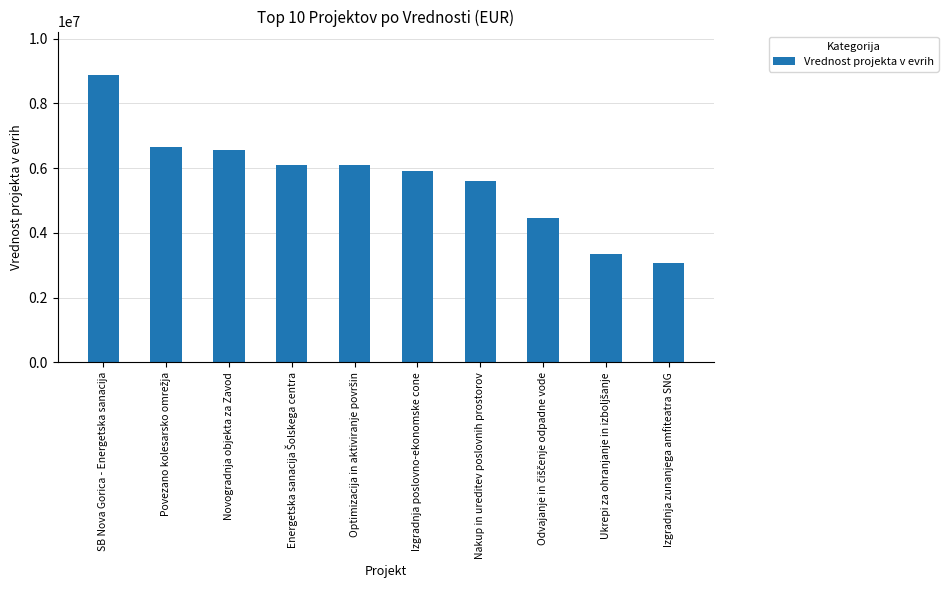

True or false: the data shows 8884504 at SB Nova Gorica - Energetska sanacija.

True